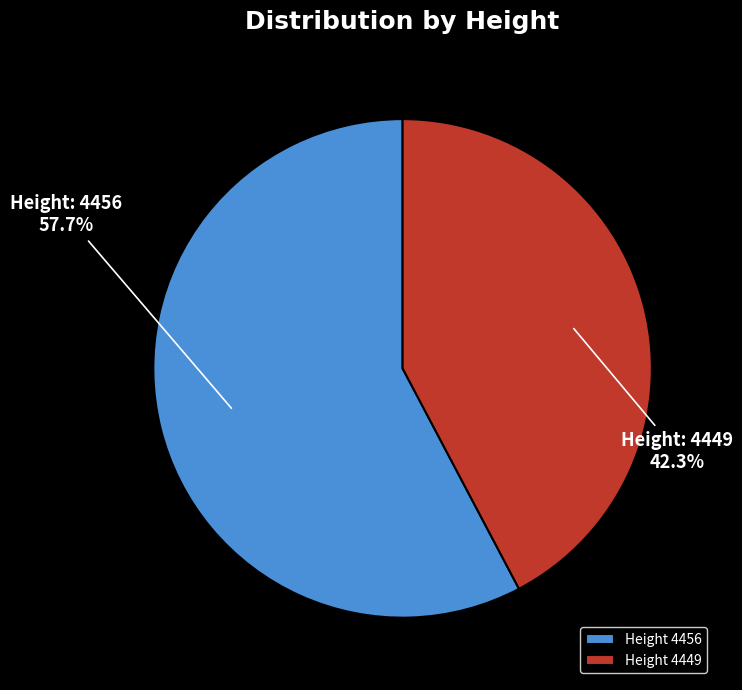

Is Height 4449 the majority of the pie?

No